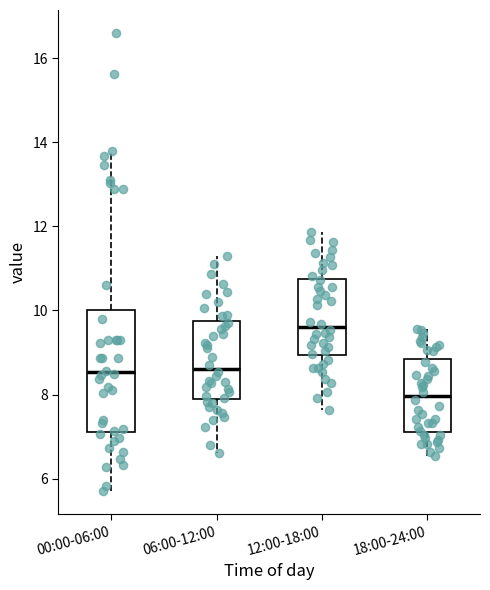

Where is the lower edge of the box for 12:00-18:00 on the y-axis? The values are not printed on the chart, so give them approximately, as read against the axis.

9.0